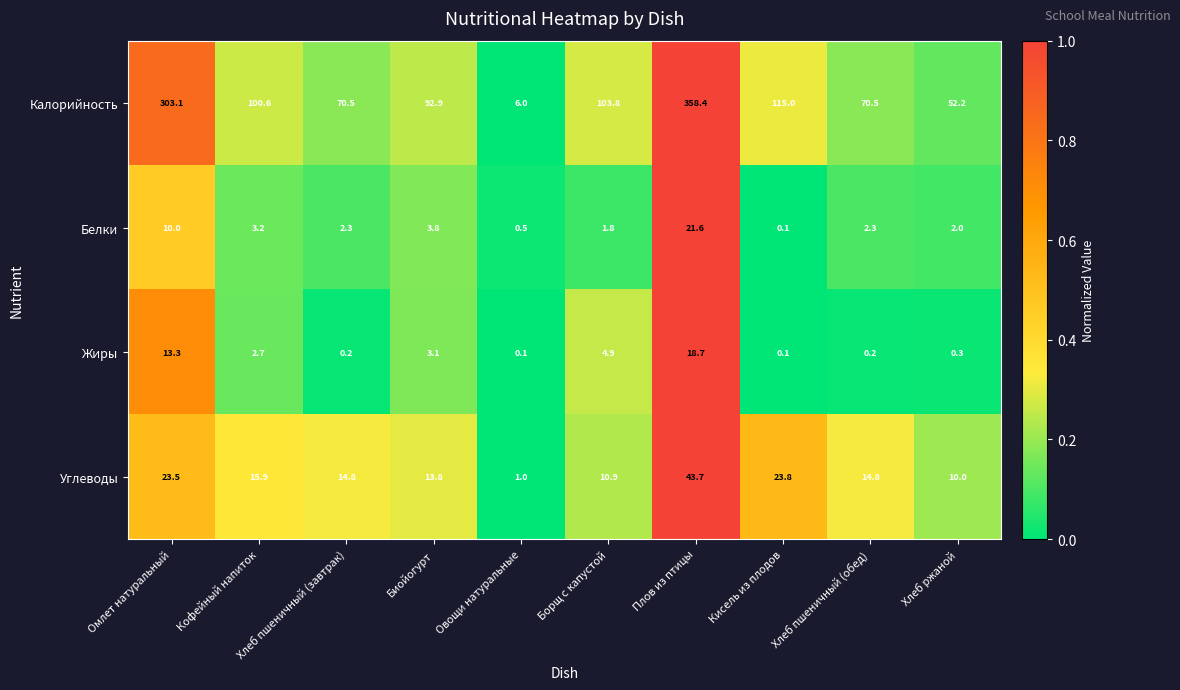

What is the maximum value shown in the chart?

358.4